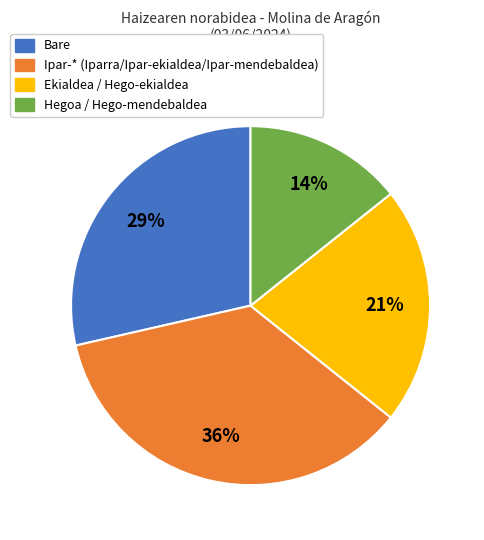

Is there a majority slice in this chart?

No